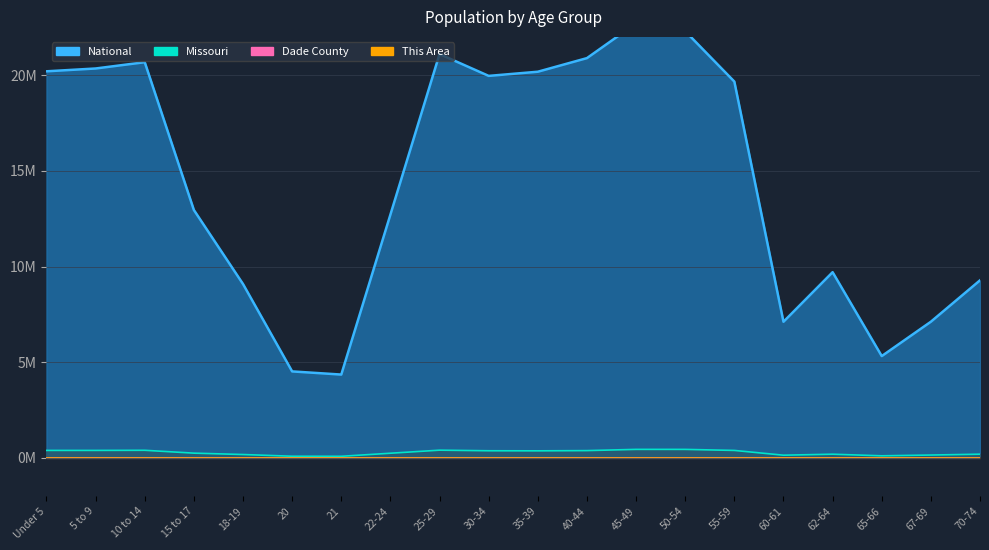

Which series has the largest total across all categories?

National